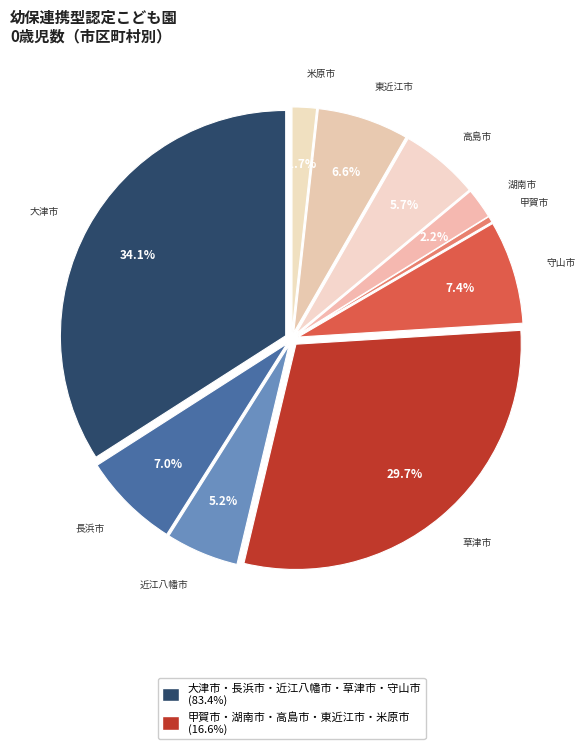

To the nearest percent, what percentage of the pie is 湖南市?

2%